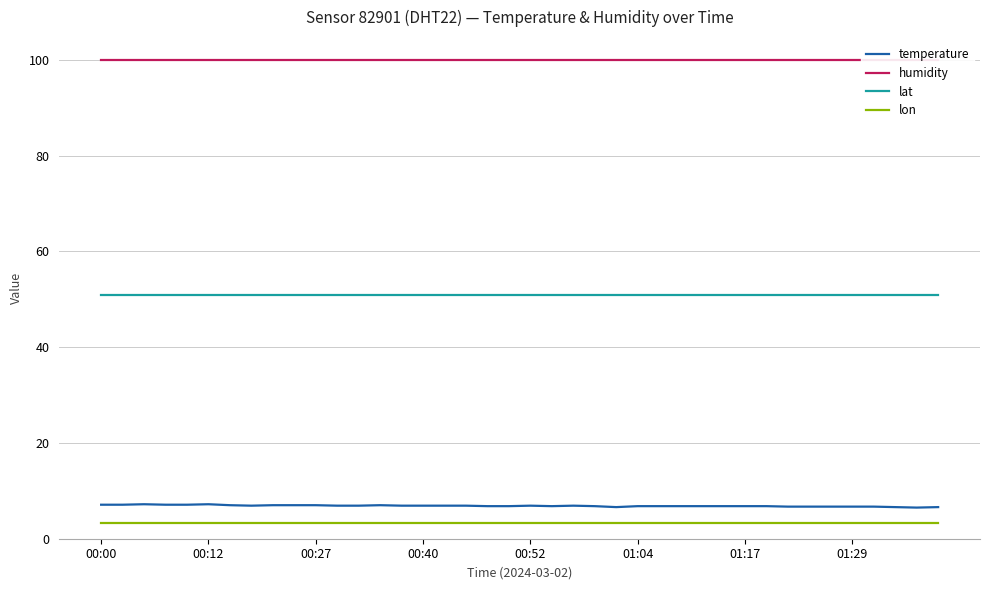

True or false: humidity and temperature intersect in this chart.

False